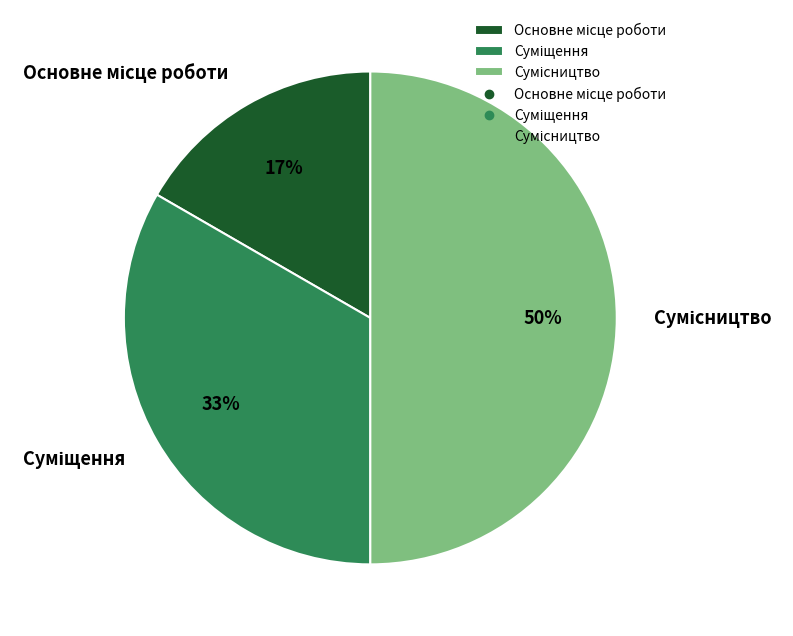

To the nearest percent, what is the difference between the largest and smallest slice percentages?

33%